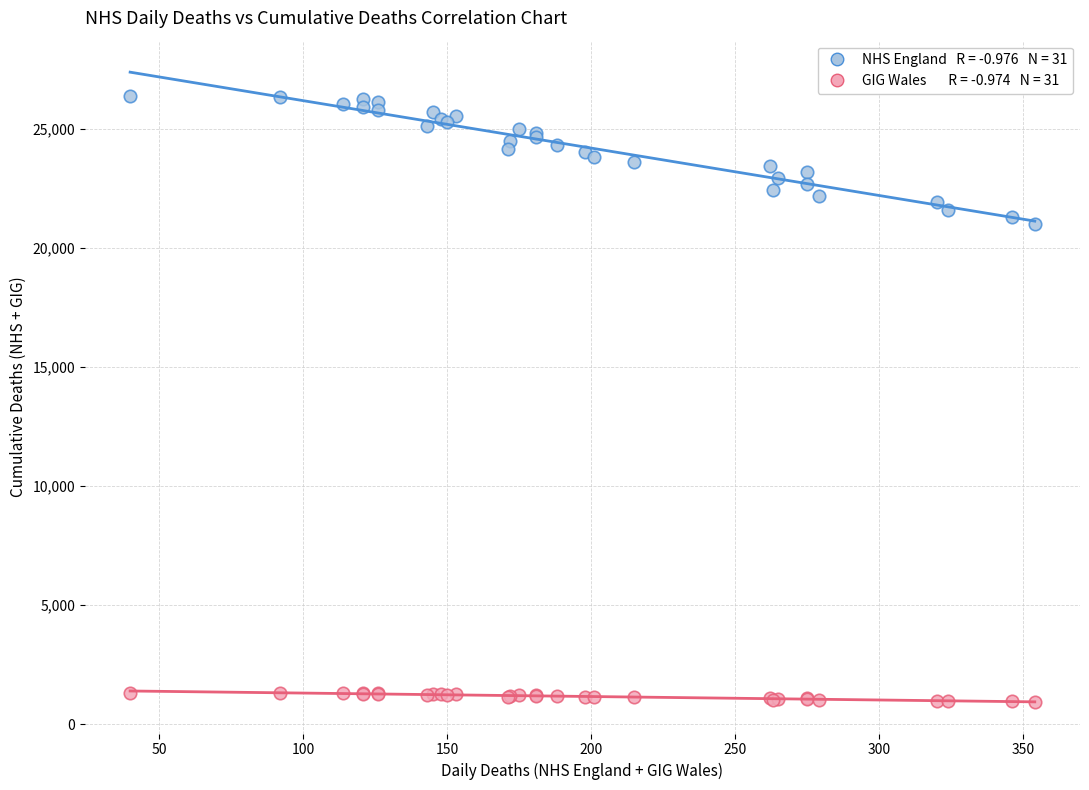

Across all series, what Y value is closest to 13656?

20990